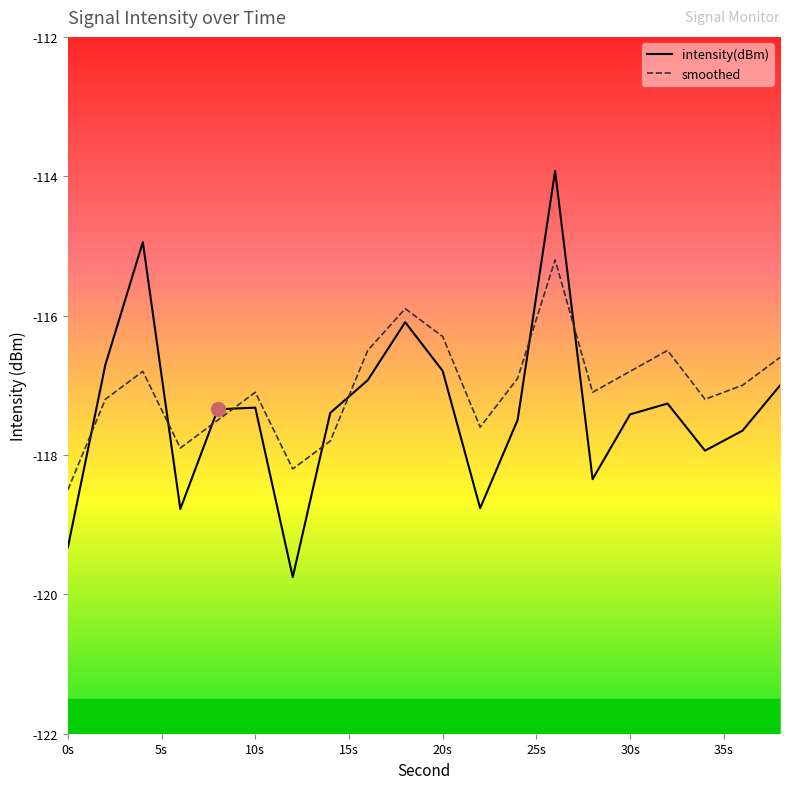

How many data points in intensity(dBm) are less than -117?

14